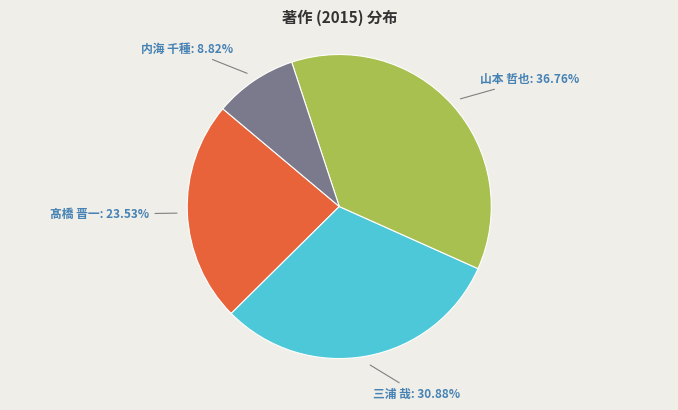

How many slices are in this pie chart?

4